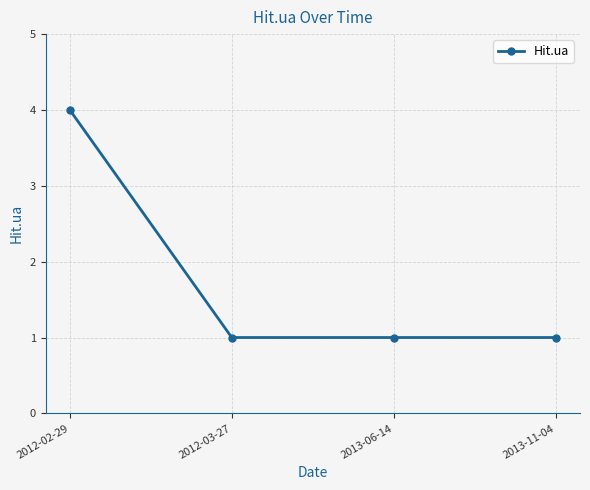

How many values are between 1 and 4?

4